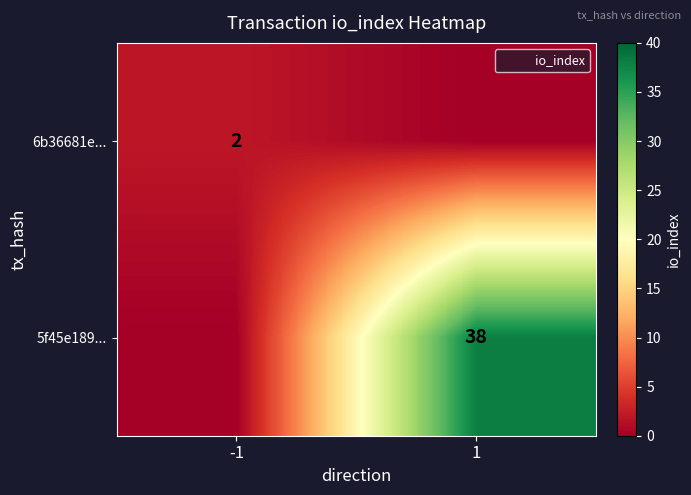

Is it true that 6b36681e... equals 3 at -1?

False